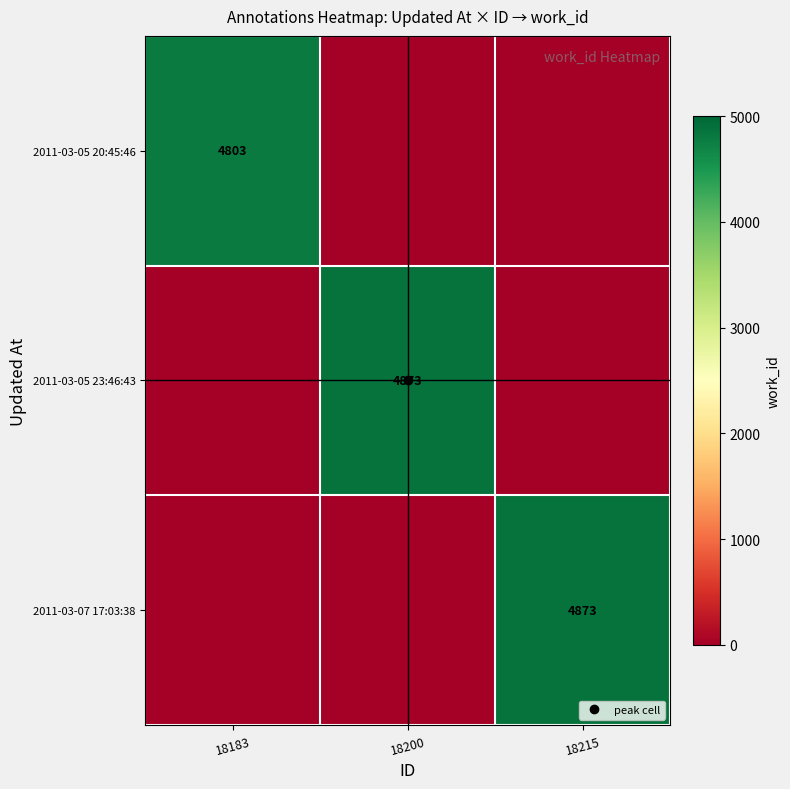

The value of 2011-03-05 20:45:46 at 18200 is 1574. True or false?

False